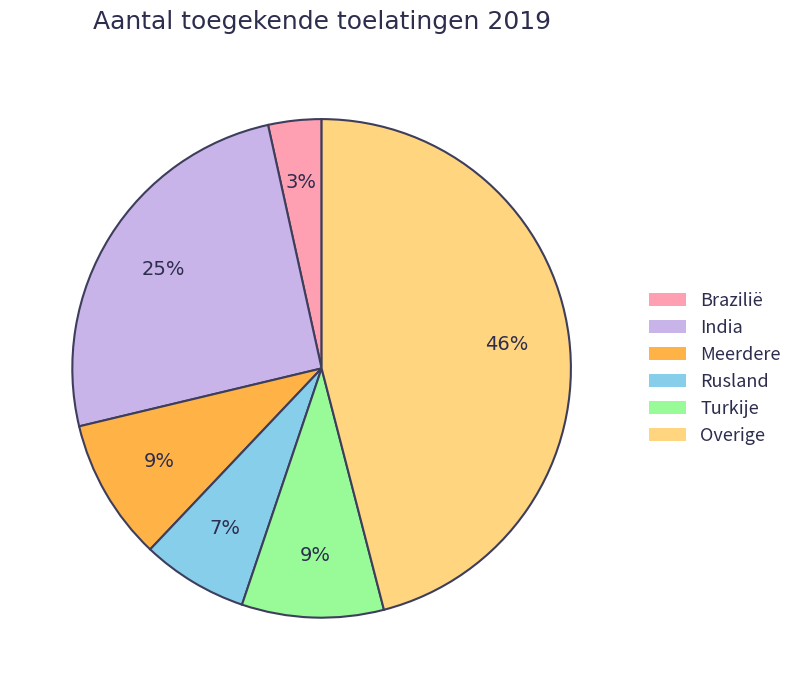

What is the largest slice in the pie chart?

Overige